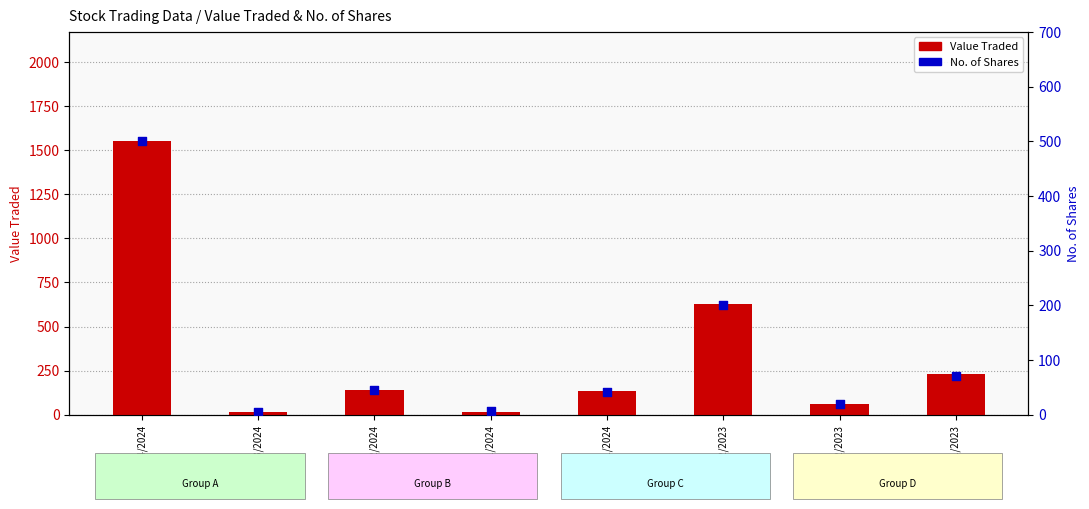

What are all the series names shown in the legend?

Value Traded, No. of Shares